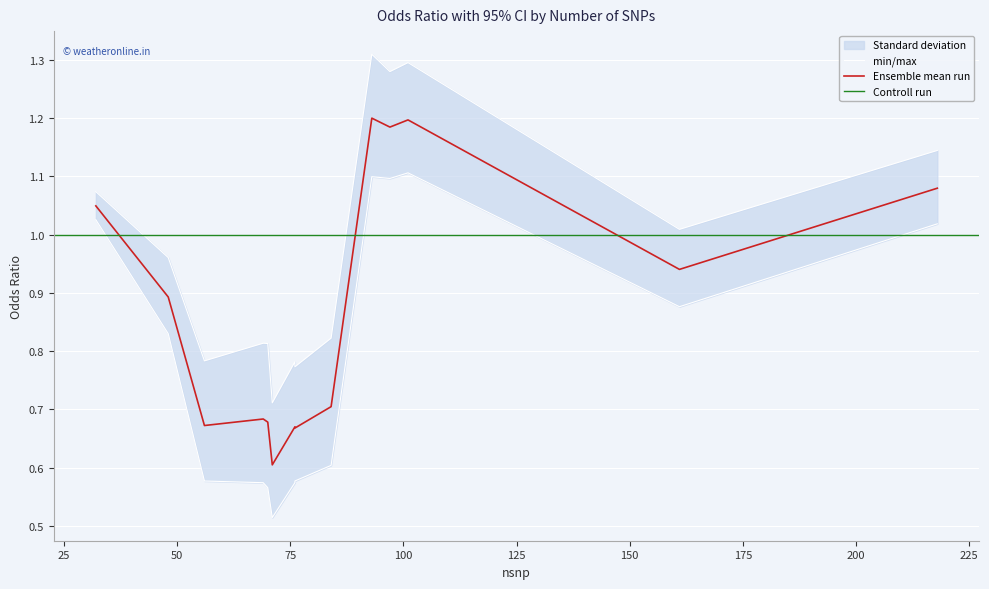

True or false: or_lci95 has a value of 0.2 at 84.

False